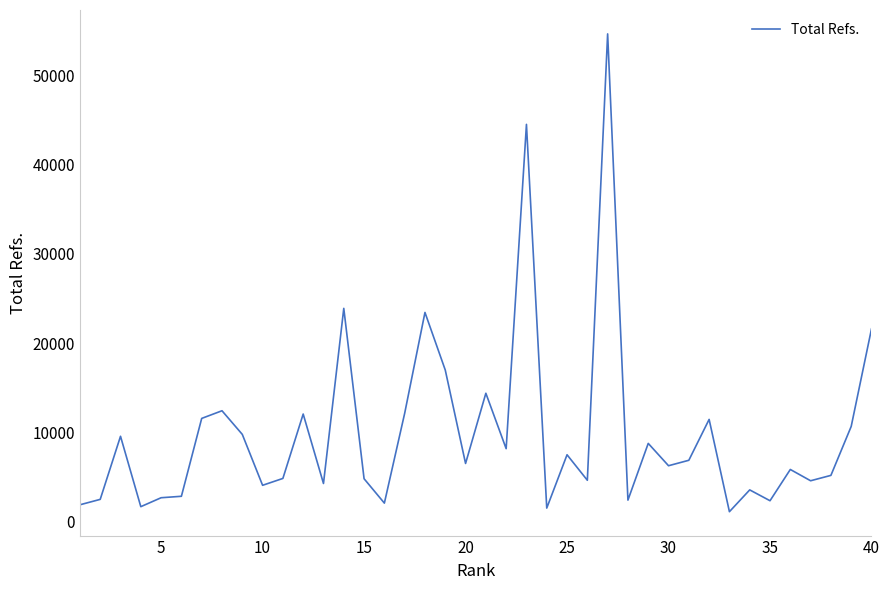

What is the greatest value displayed?

54672